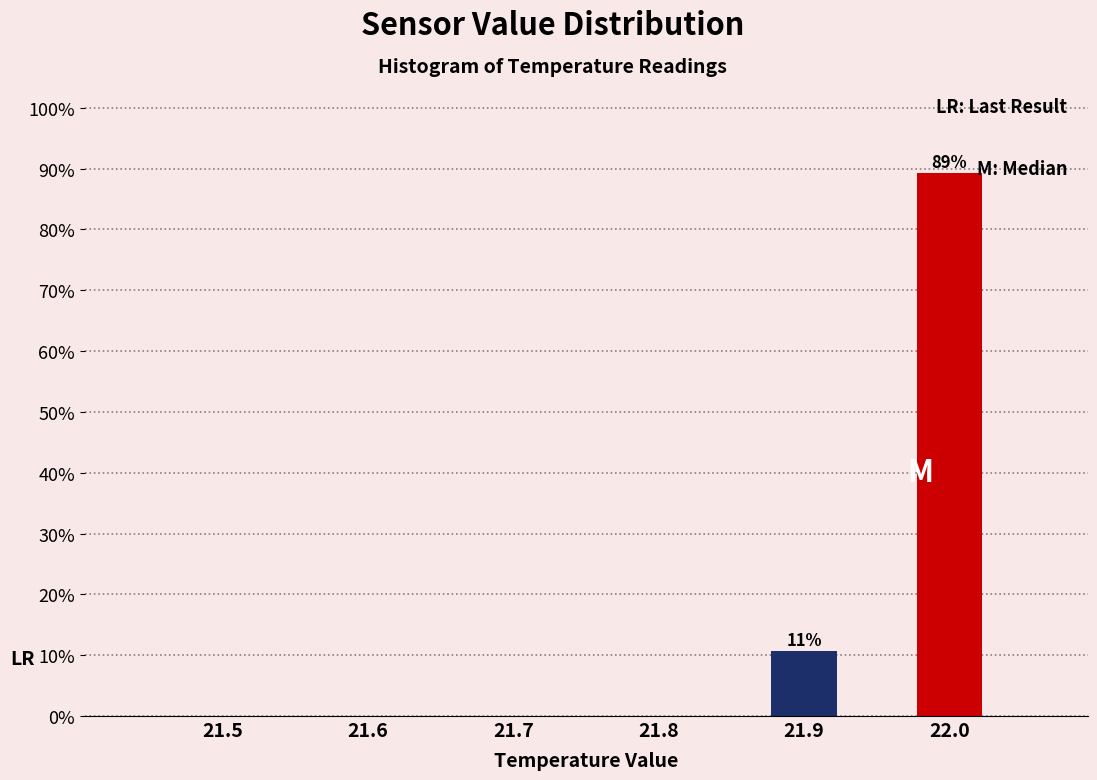

Which label corresponds to the largest value in the chart?

22.0